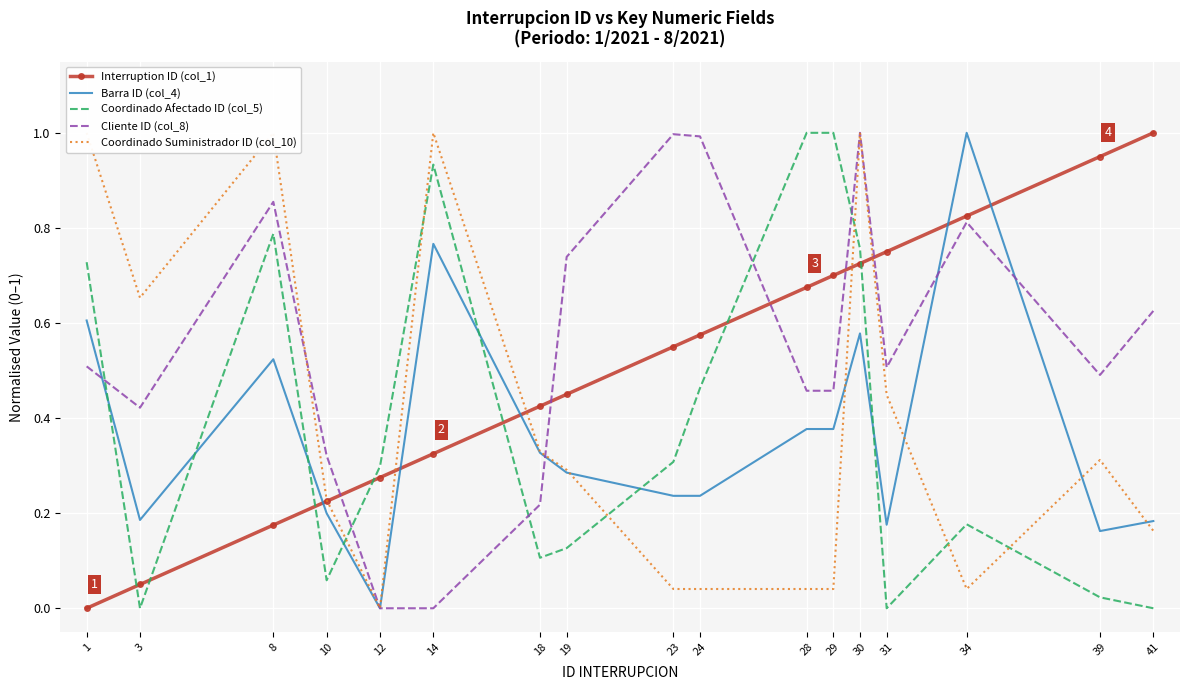

List the series in order of their peak value, highest first.

Interruption ID (col_1), Barra ID (col_4), Coordinado Afectado ID (col_5), Cliente ID (col_8), Coordinado Suministrador ID (col_10)